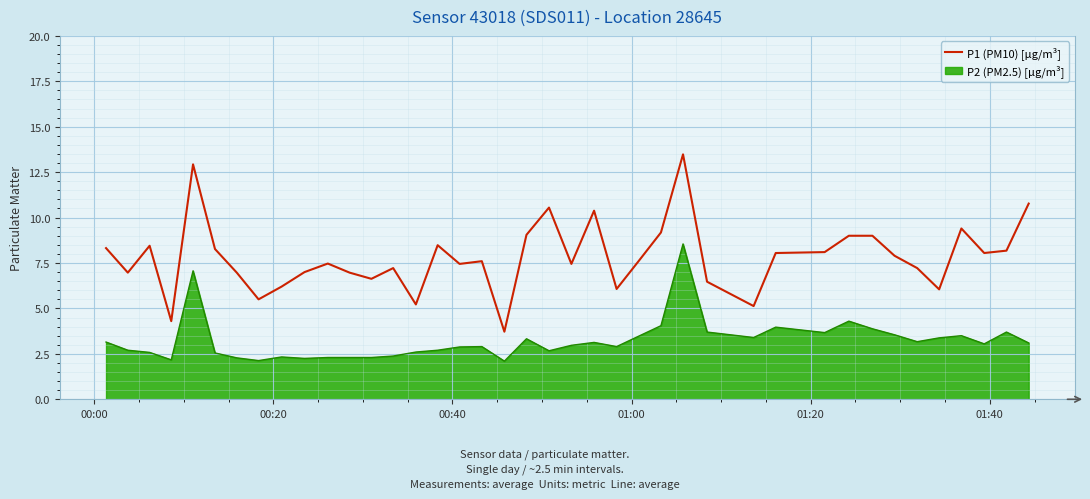

True or false: P1 (PM10) [µg/m³] and P2 (PM2.5) [µg/m³] intersect in this chart.

False